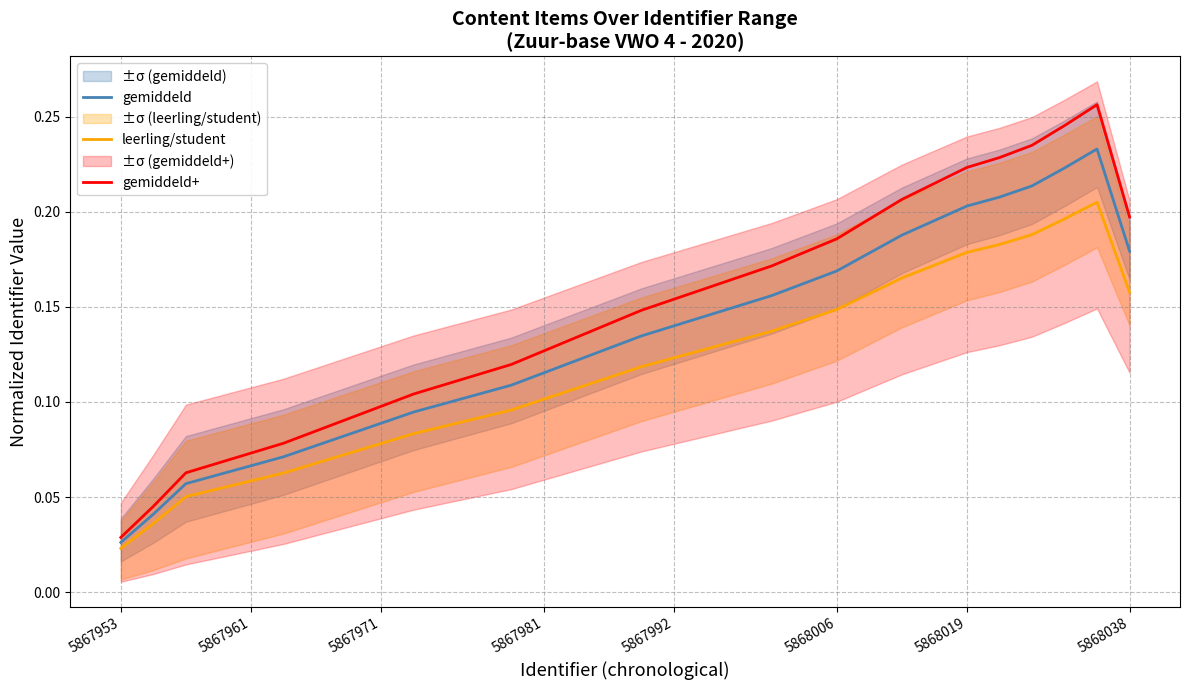

What is the highest value of the gemiddeld series?

0.2